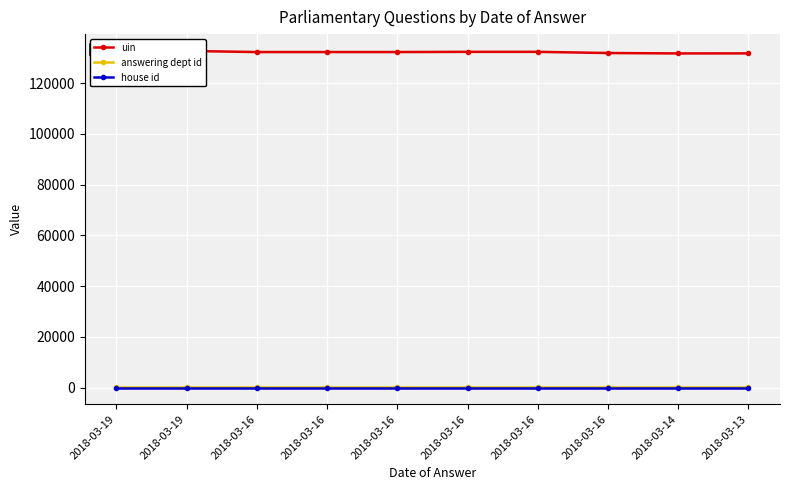

True or false: uin has a value of 131762 at 2018-03-13.

True